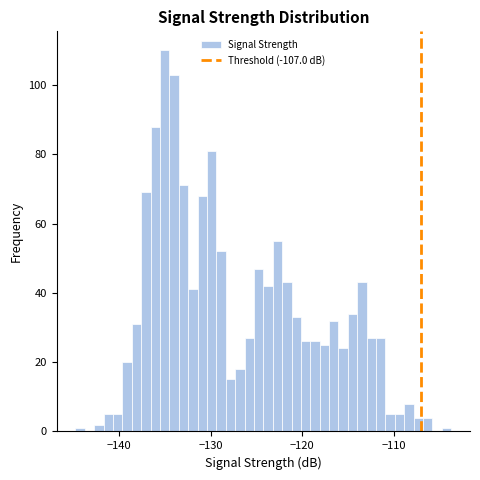

Read against the x-axis, roughly where is the centre of the tallest bar?

-135